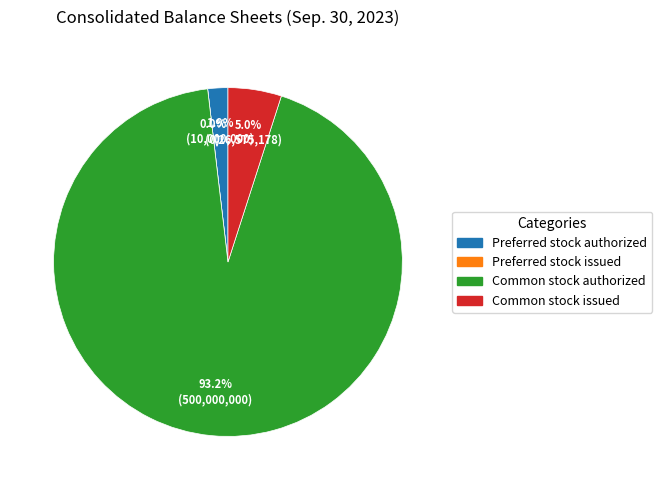

What percentage is the Common stock issued slice, to the nearest percent?

5%